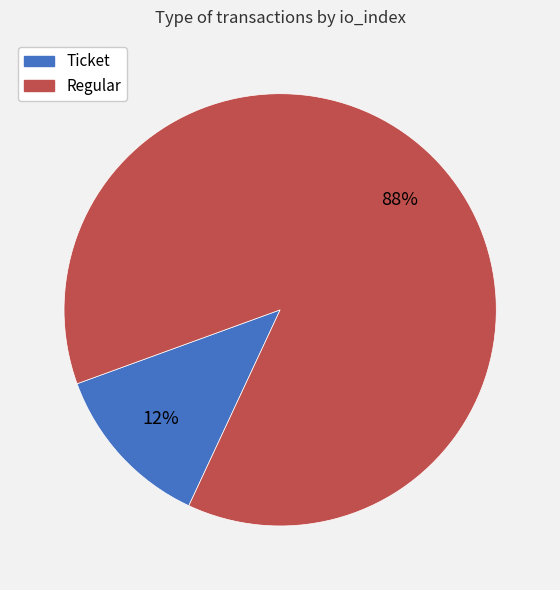

Is the sum of Ticket and Regular greater than half?

Yes